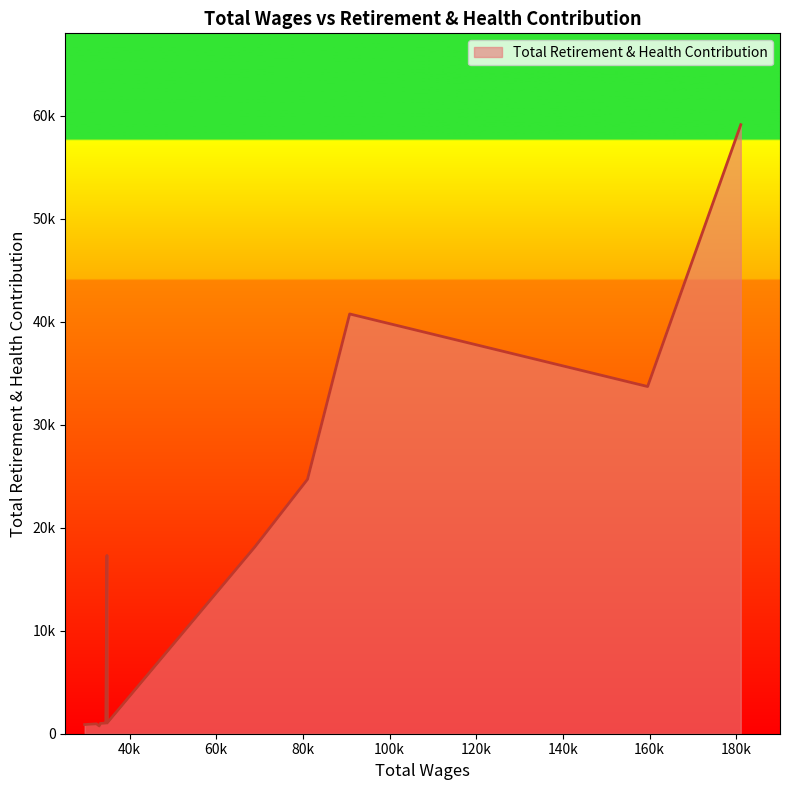

Does the chart display data point markers on the line(s)?

No